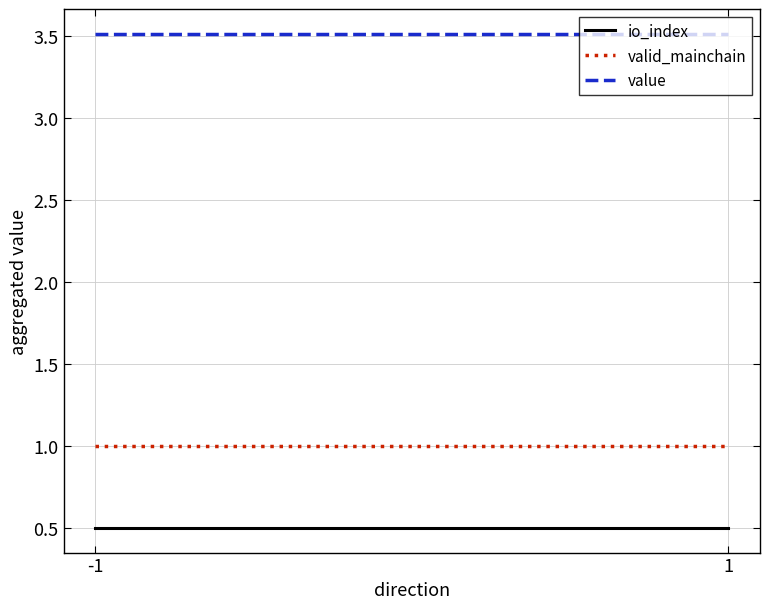

What are all the series names shown in the legend?

io_index, valid_mainchain, value